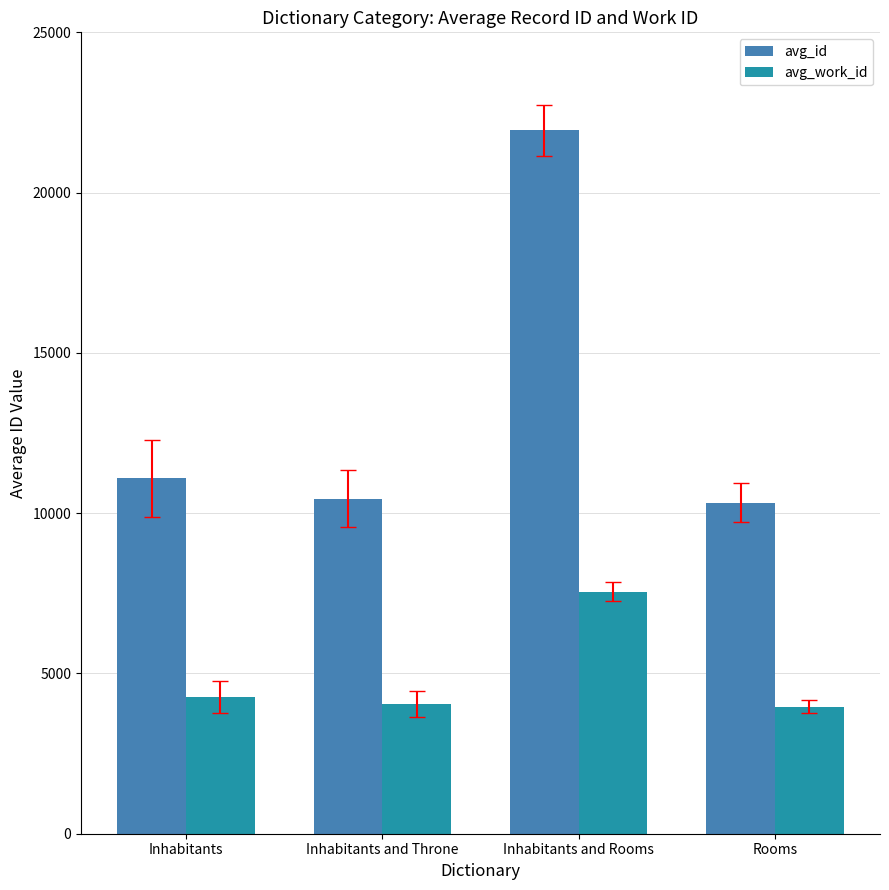

What is the minimum value shown in the chart?

3963